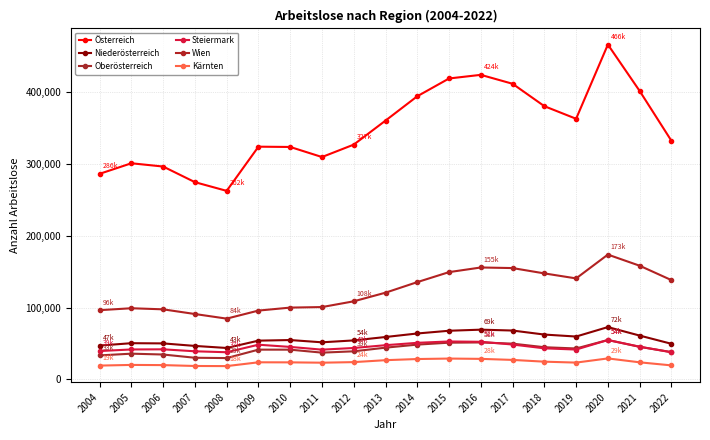

How many data points in Wien are less than 120816?

9